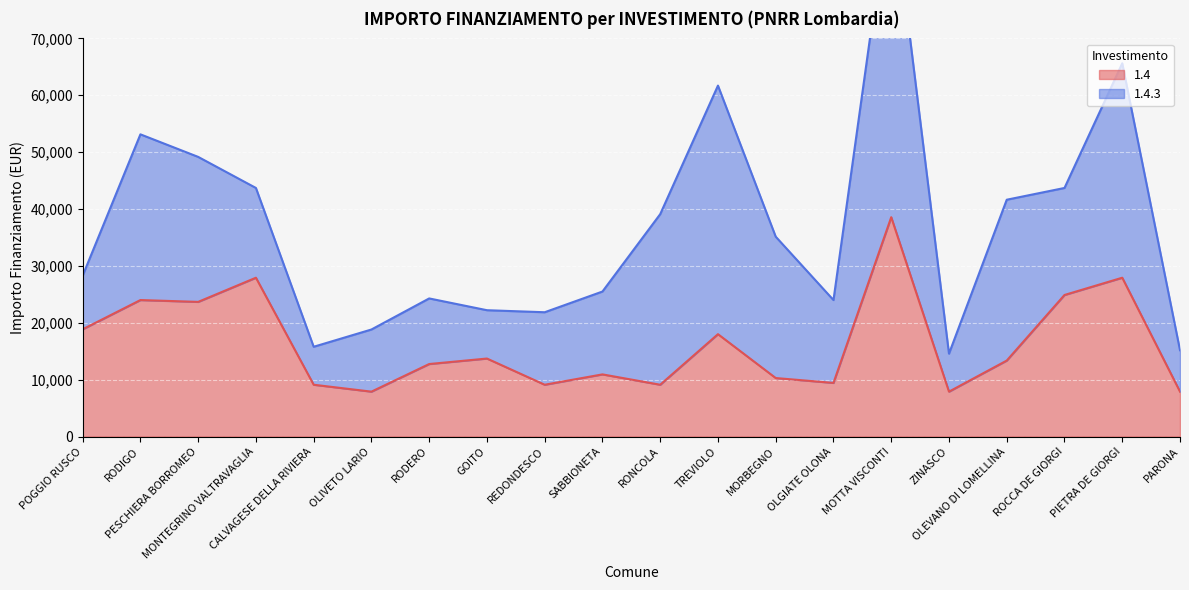

How many values exceed 13354?

9